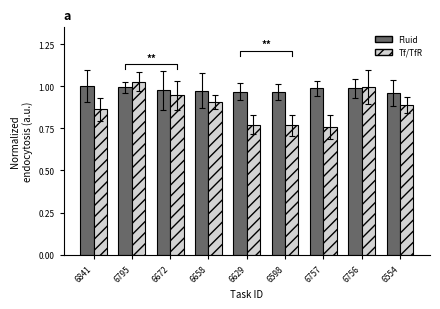

What is the value of the Fluid bar at the 4th from the left?

1.0